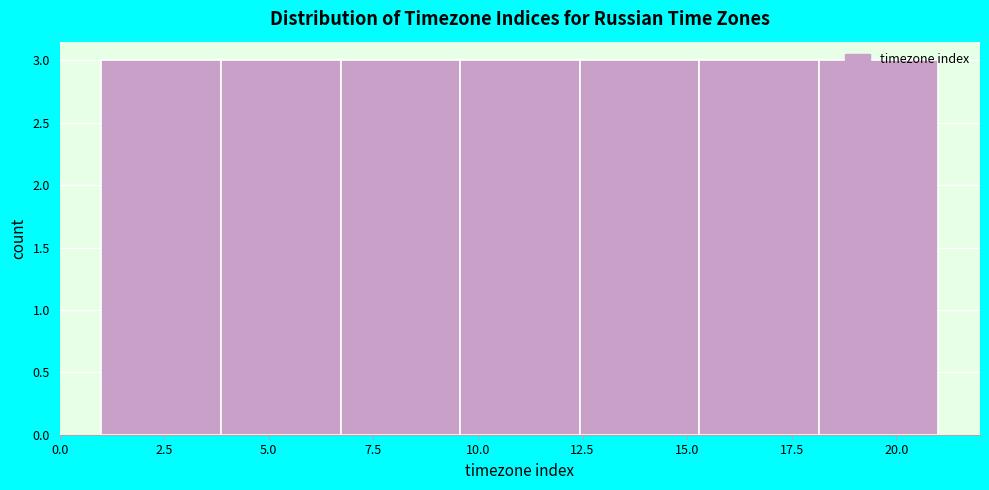

Reading left to right, transcribe this chart: for each bar, give the range it covers on the x-axis and its height. Neither the bar edges nor the heights are printed on the chart, so give them approximately, as read against the axes.

1.0 to 4.0: 3
4.0 to 6.5: 3
6.5 to 9.5: 3
9.5 to 12.5: 3
12.5 to 15.5: 3
15.5 to 18.0: 3
18.0 to 21.0: 3